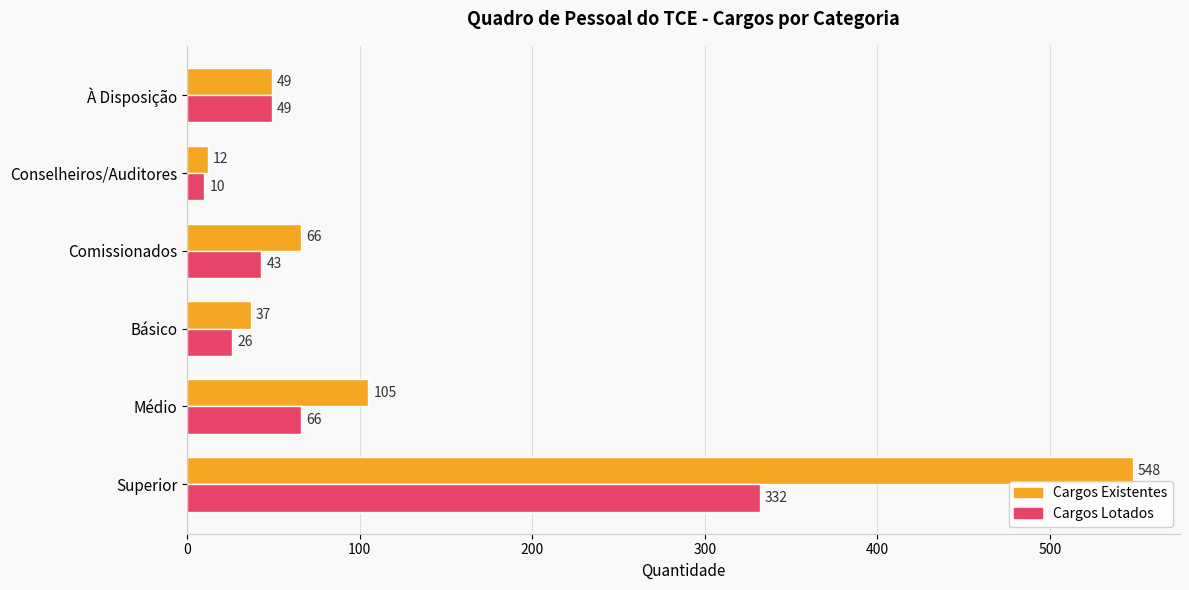

Which category has the lowest value across all series?

Conselheiros/Auditores